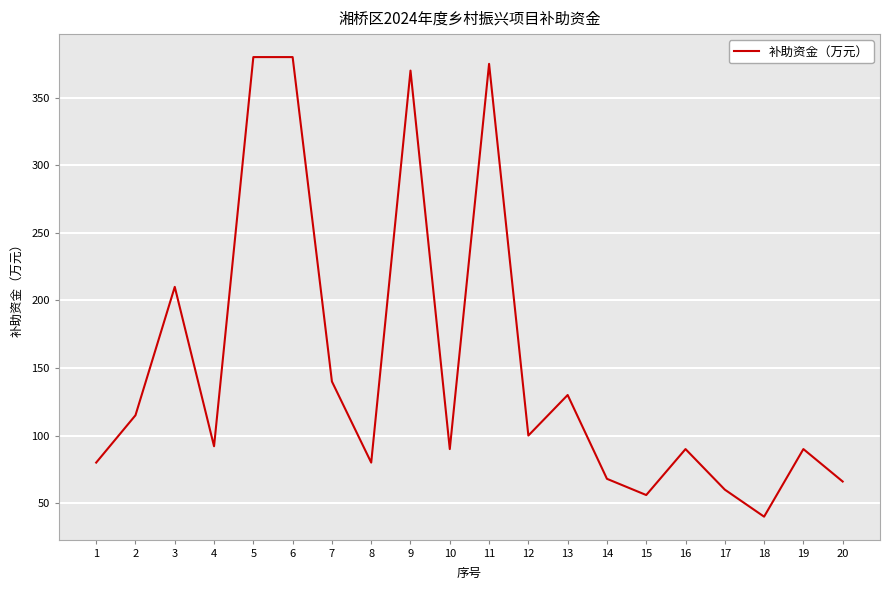

Approximately how many times larger is the value at 1 compared to 18?

2.0